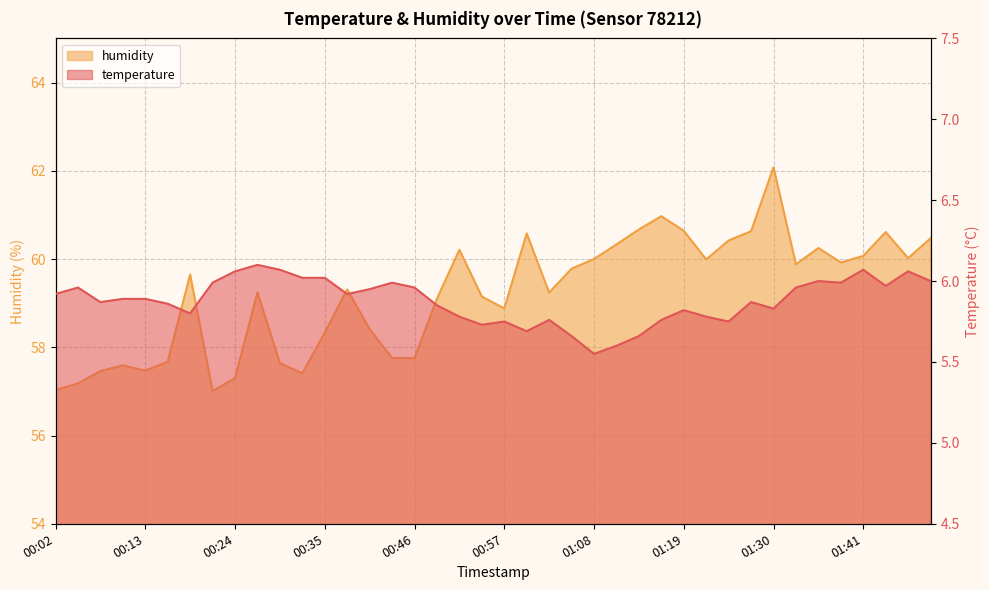

Where is humidity nearest to the value 59?

00:49